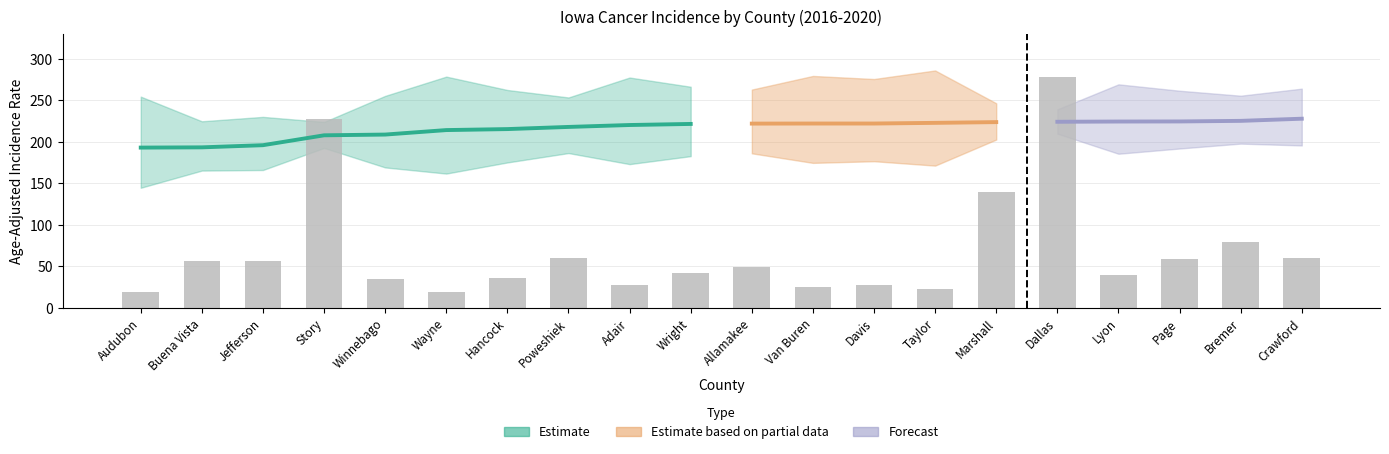

How many distinct data groups are displayed?

4